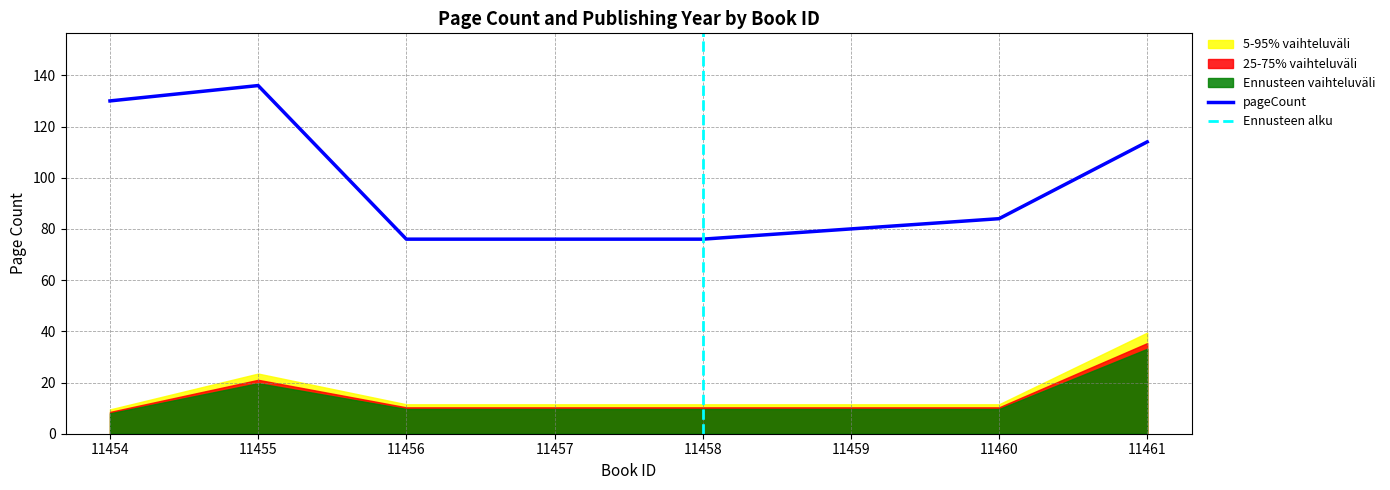

What is the greatest value displayed?

136